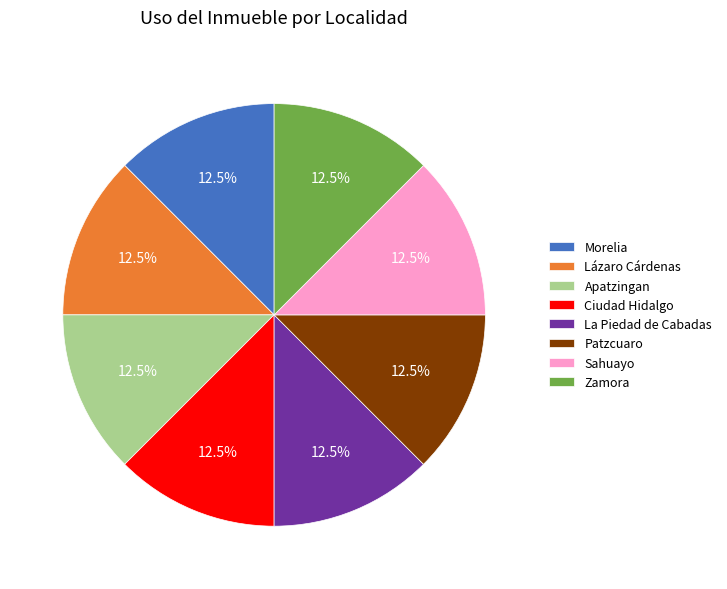

How many segments does this pie chart have?

8